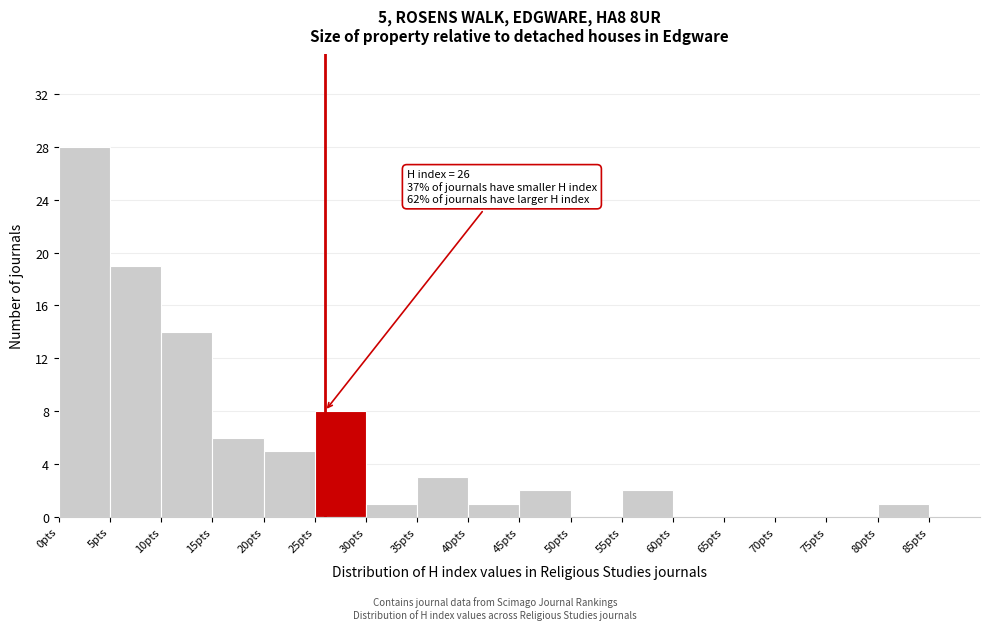

Which range on the x-axis has the tallest bar?

0 to 5